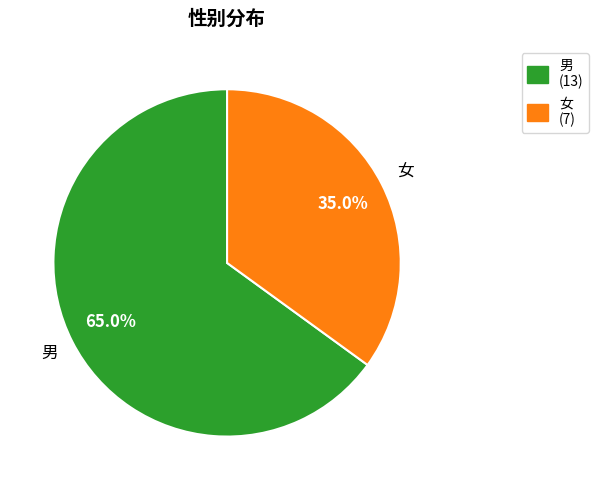

Which has a higher value, 女 or 男?

男